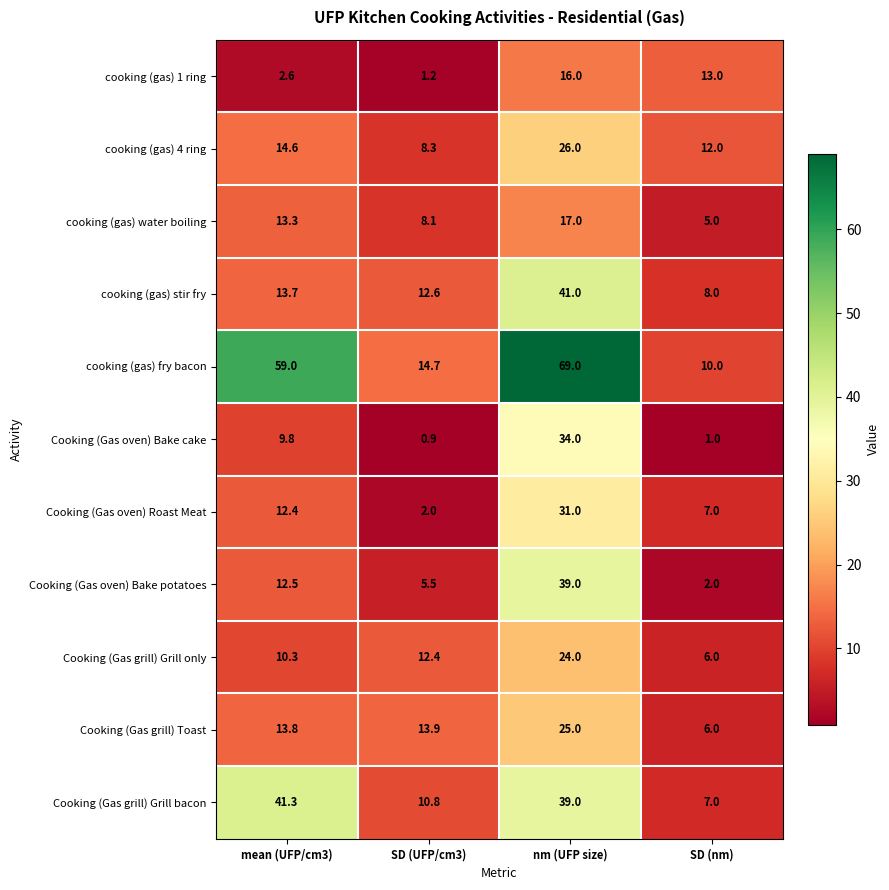

Between SD (UFP/cm3) and nm (UFP size), which series saw the biggest shift?

cooking (gas) fry bacon